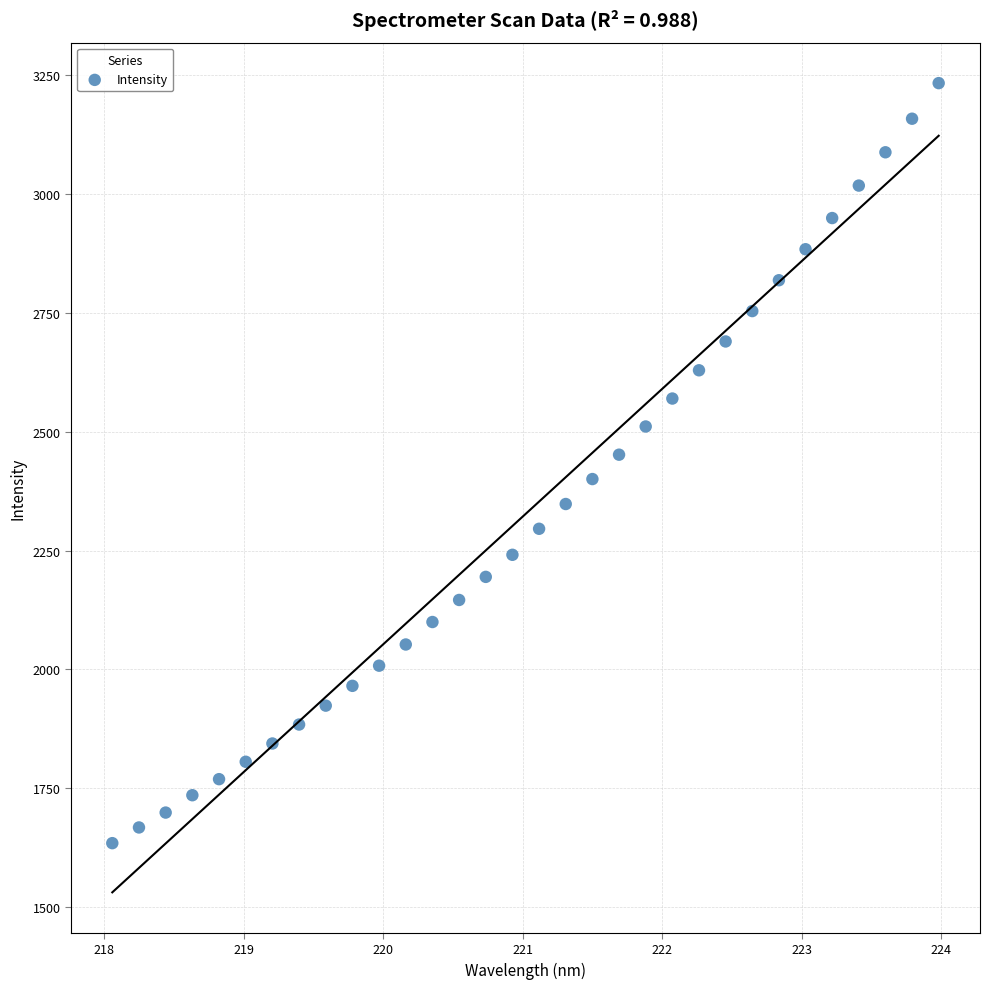

What is the range of Y values (max minus min)?

1598.1